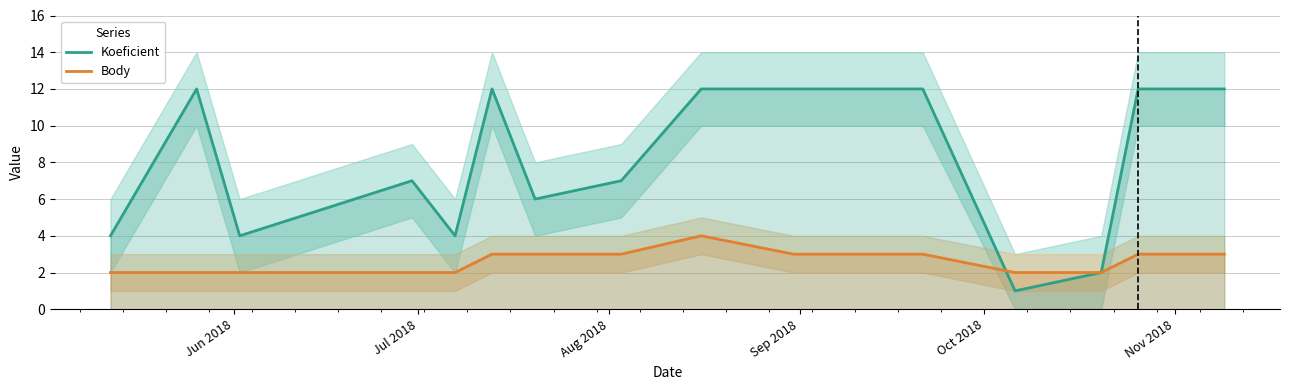

What is the maximum value for Body?

4